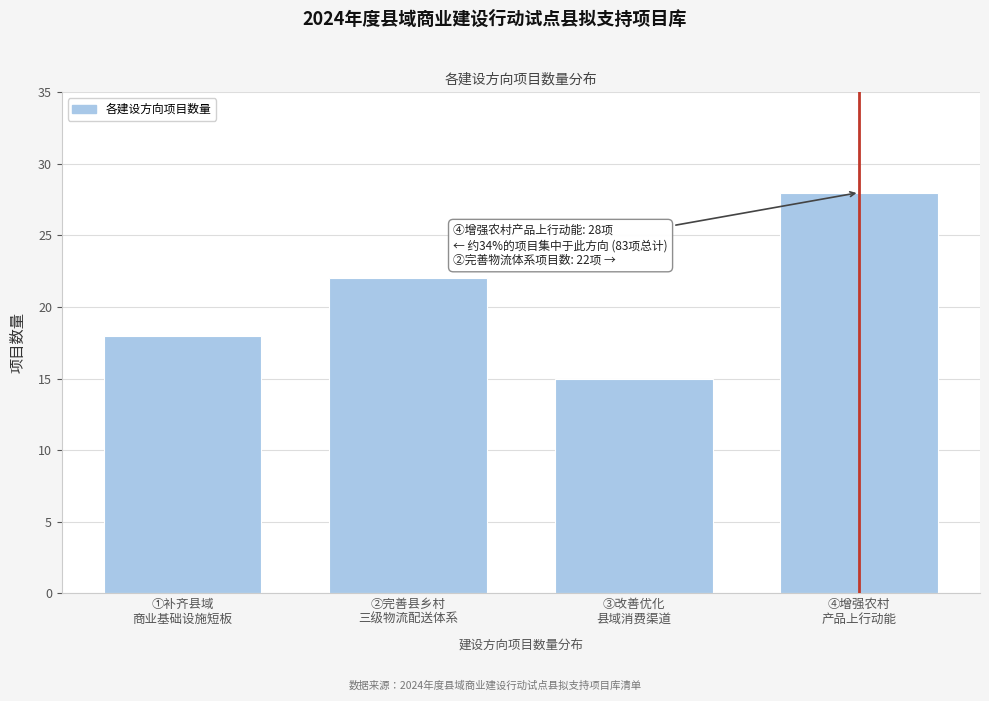

Reading left to right, extract all data points from this chart.

18	22	15	28